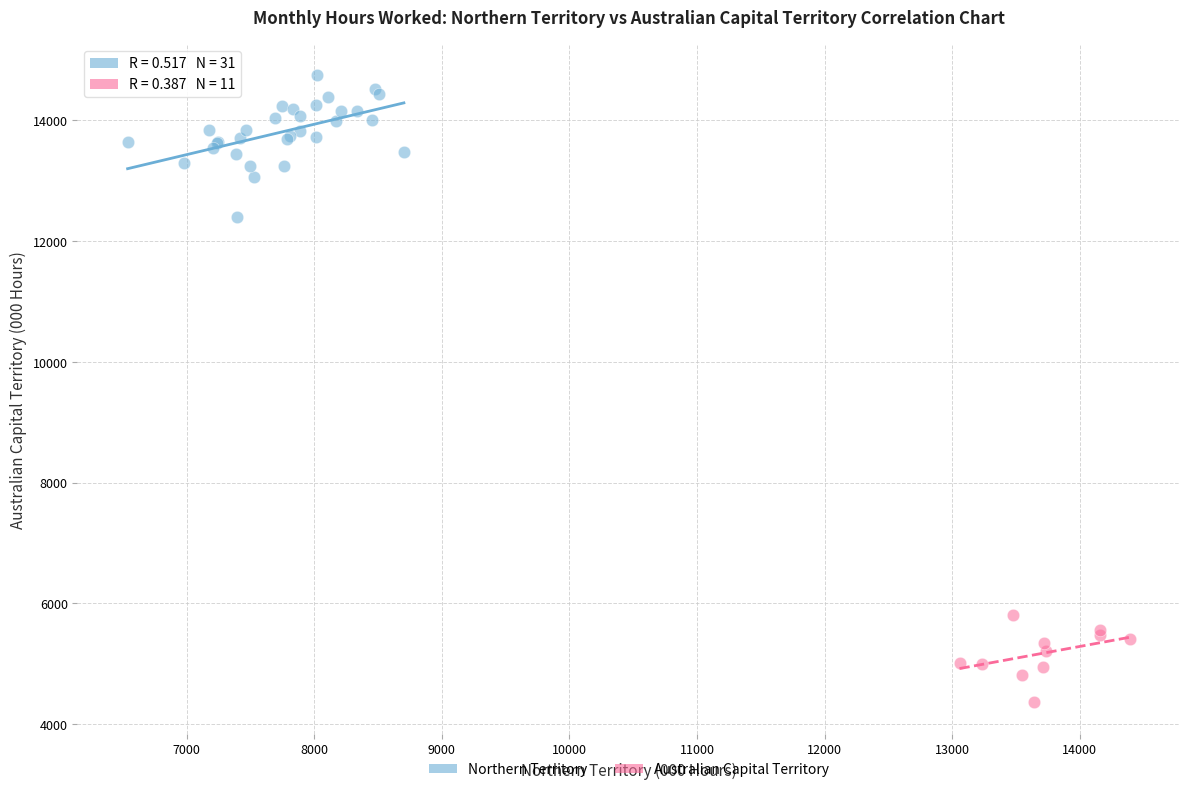

Which series contains the lowest Y value?

Australian Capital Territory